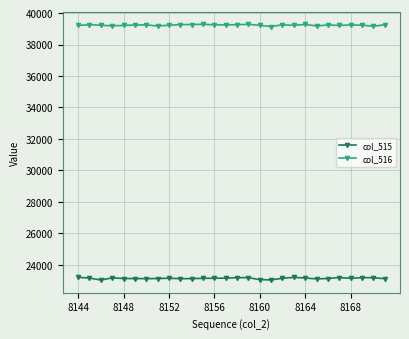

What is the value of the col_516 point at the 18th from the left?

39142